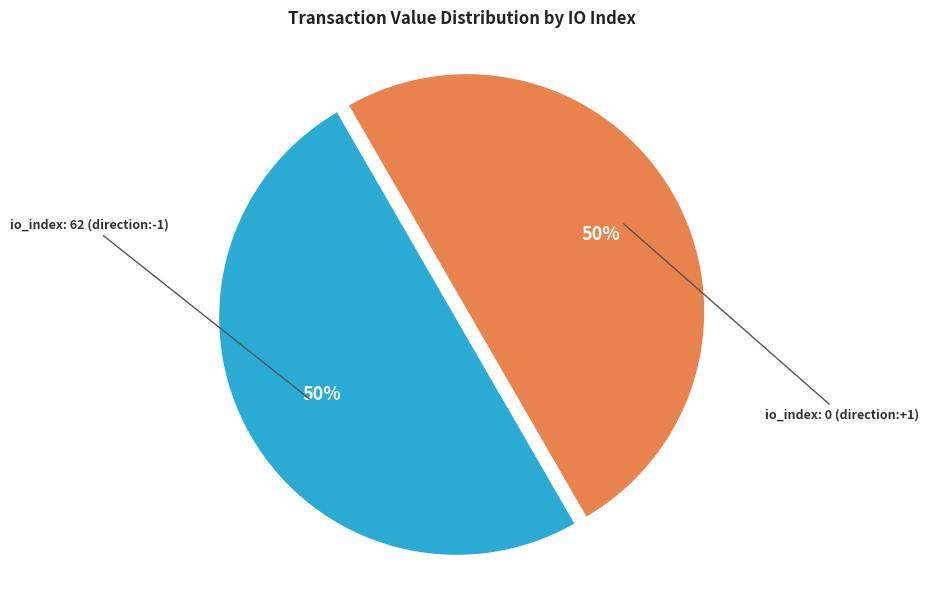

To the nearest percent, what is the average slice percentage?

50%